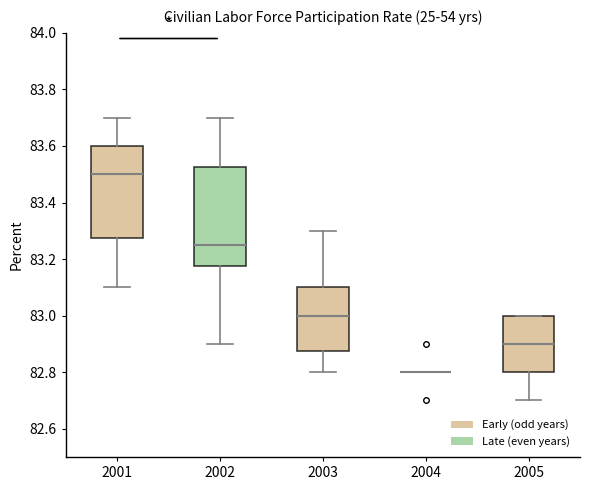

Reading left to right, transcribe this box plot: for each box, give where its median line is, the range the box spans, and where its two whiskers end, as read against the y-axis. The values are not printed on the chart, so give them approximately, as read against the axis.

2001: median 83.50, box 83.28 to 83.60, whiskers 83.10 to 83.70
2002: median 83.26, box 83.18 to 83.52, whiskers 82.90 to 83.70
2003: median 83.00, box 82.88 to 83.10, whiskers 82.80 to 83.30
2004: box collapsed to a line at 82.80, whiskers 82.80 to 82.80
2005: median 82.90, box 82.80 to 83.00, whiskers 82.70 to 83.00